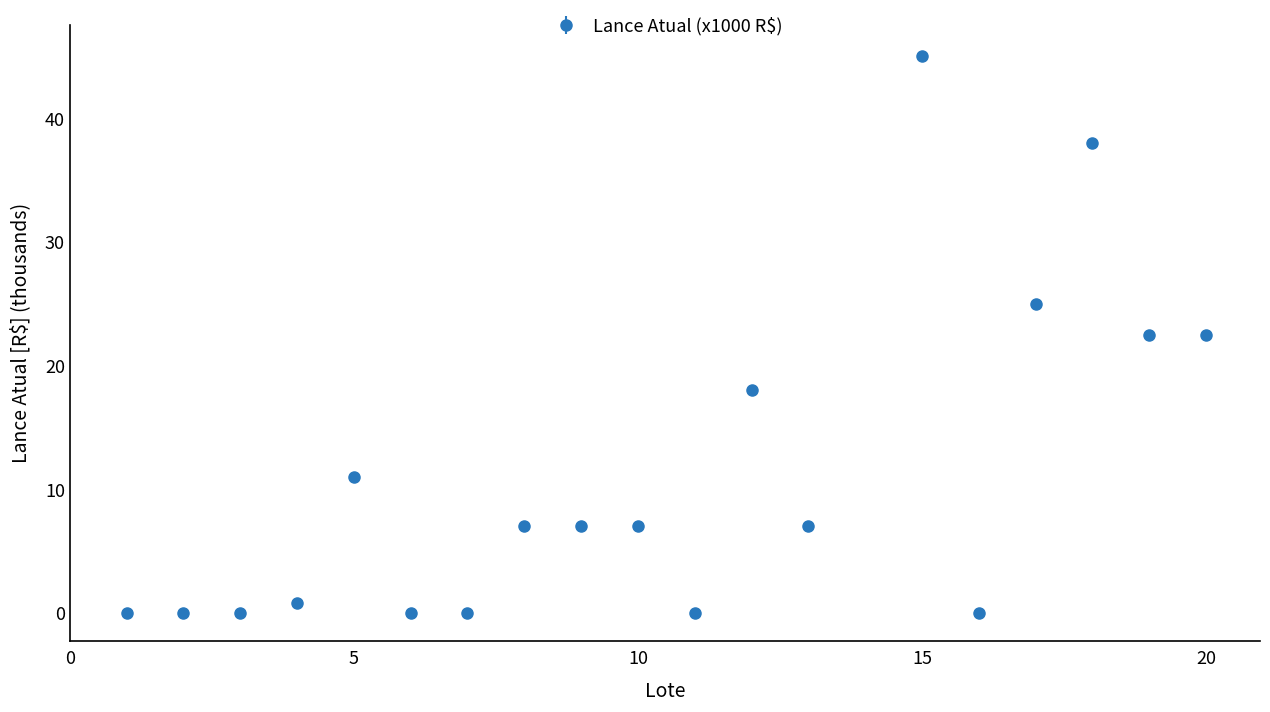

True or false: the data has more than 0 interior local peaks.

True